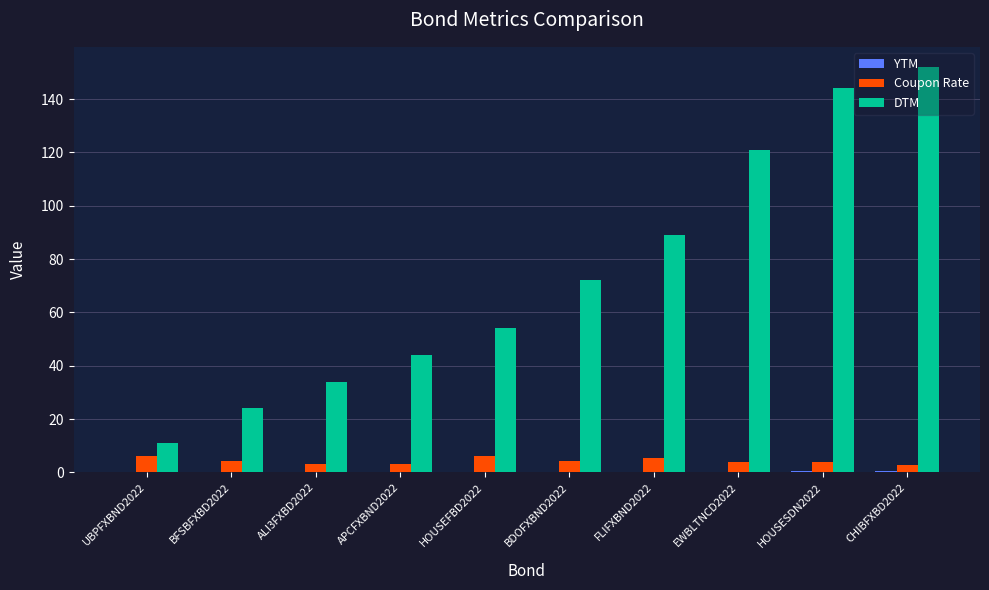

What is the sum of all DTM values?

745.0